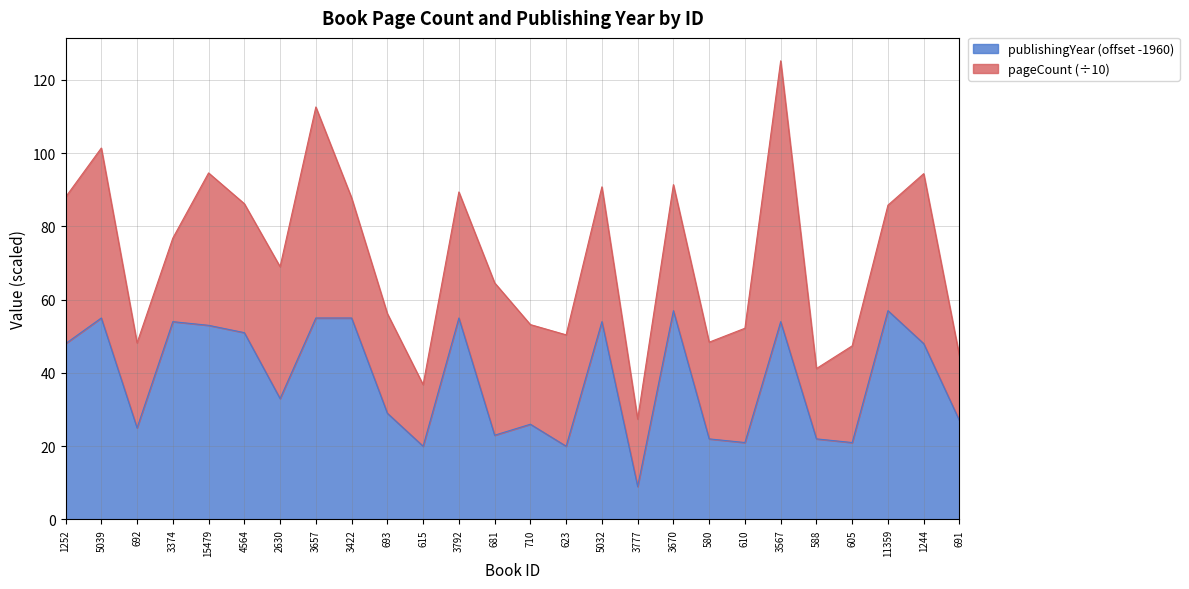

Reading right to left, extract all data points from this chart.

27	48	57	21	22	54	21	22	57	9	54	20	26	23	55	20	29	55	55	33	51	53	54	25	55	48